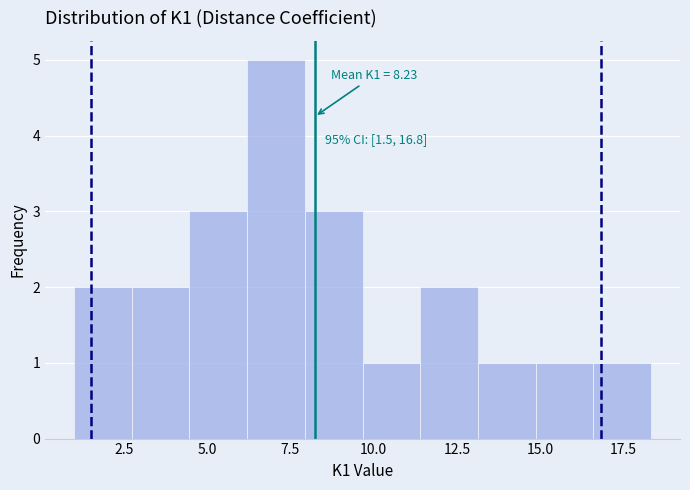

Read against the x-axis, roughly where is the centre of the tallest bar?

7.0